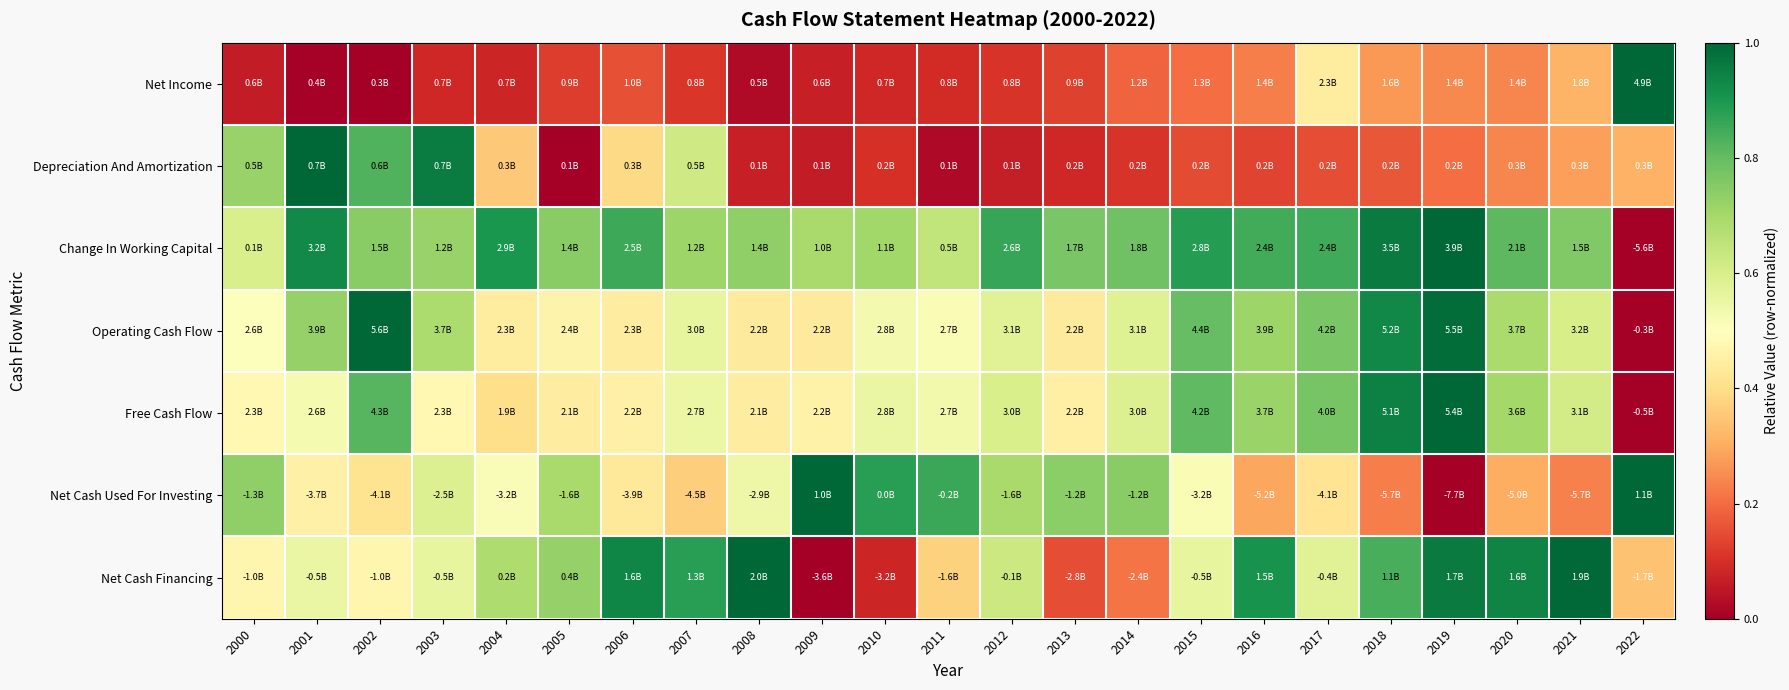

Rank the series at 2009 from lowest to highest value.

Net Cash Financing, Depreciation And Amortization, Net Income, Operating Cash Flow, Free Cash Flow, Change In Working Capital, Net Cash Used For Investing